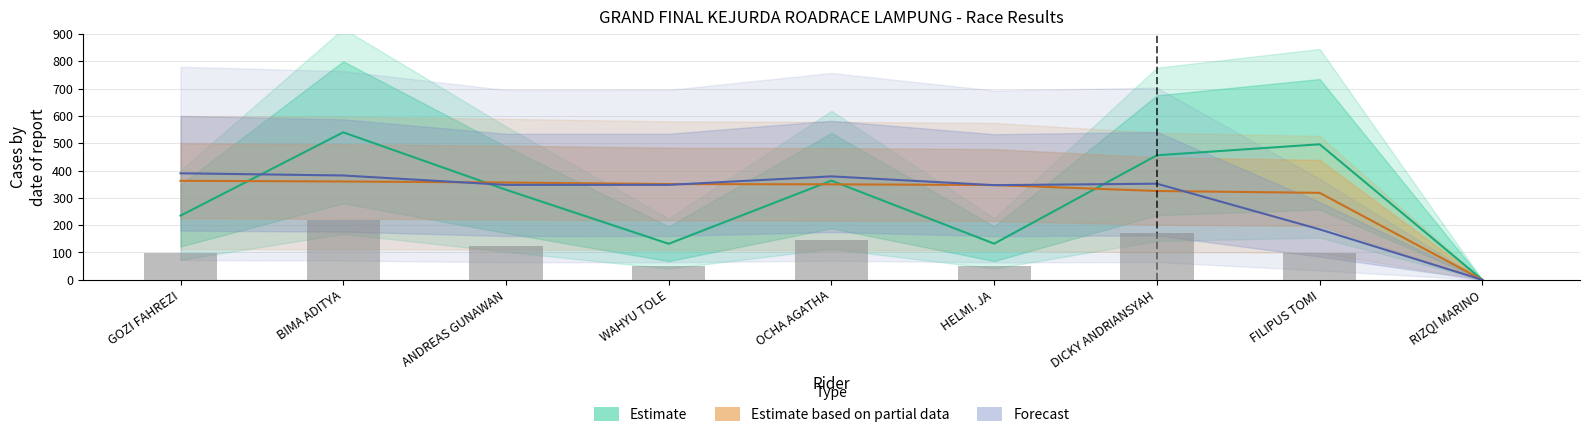

Where is Best Speed nearest to the value 181?

FILIPUS TOMI